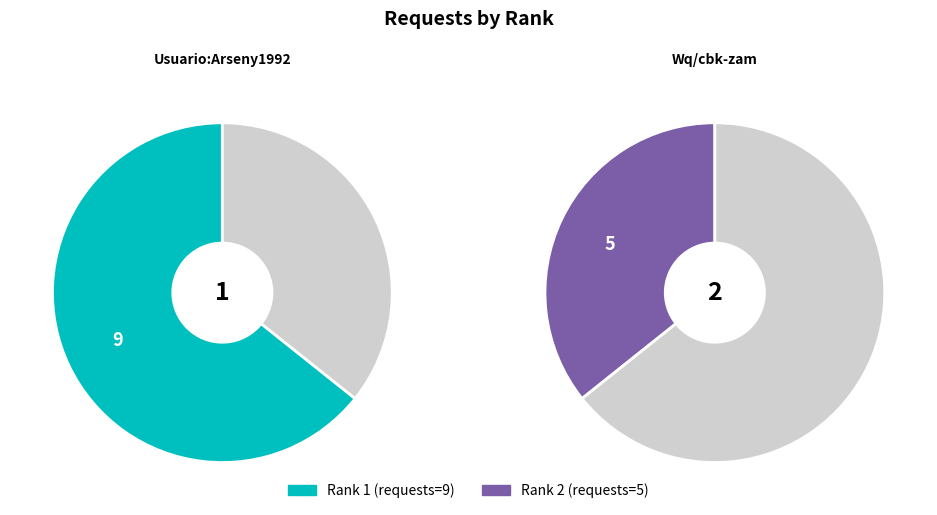

How many segments does this pie chart have?

2